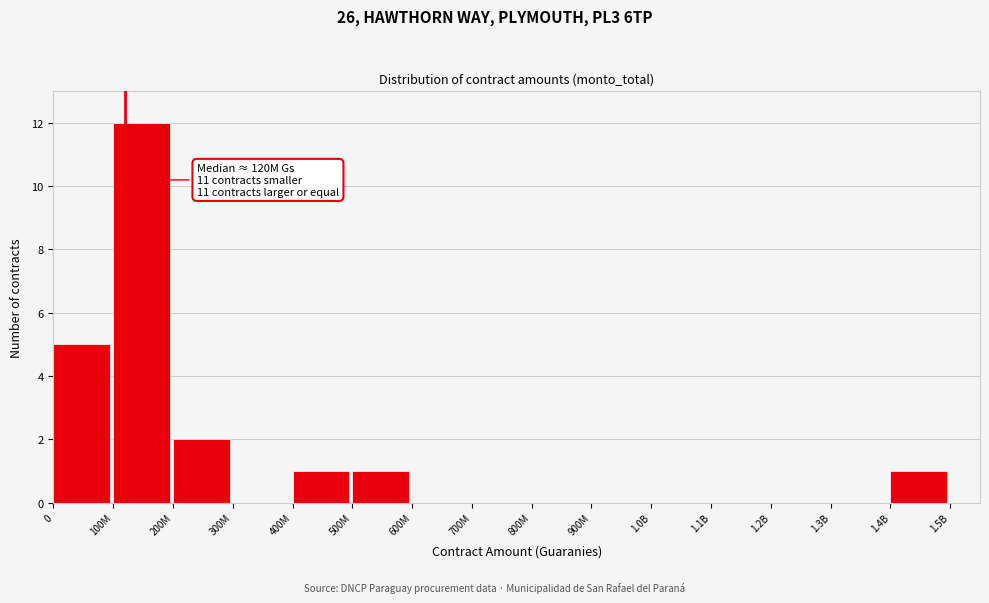

Reading left to right, transcribe all the data shown in this chart.

0=5	100M=12	200M=2	300M=0	400M=1	500M=1	600M=0	700M=0	800M=0	900M=0	1.0B=0	1.1B=0	1.2B=0	1.3B=0	1.4B=1